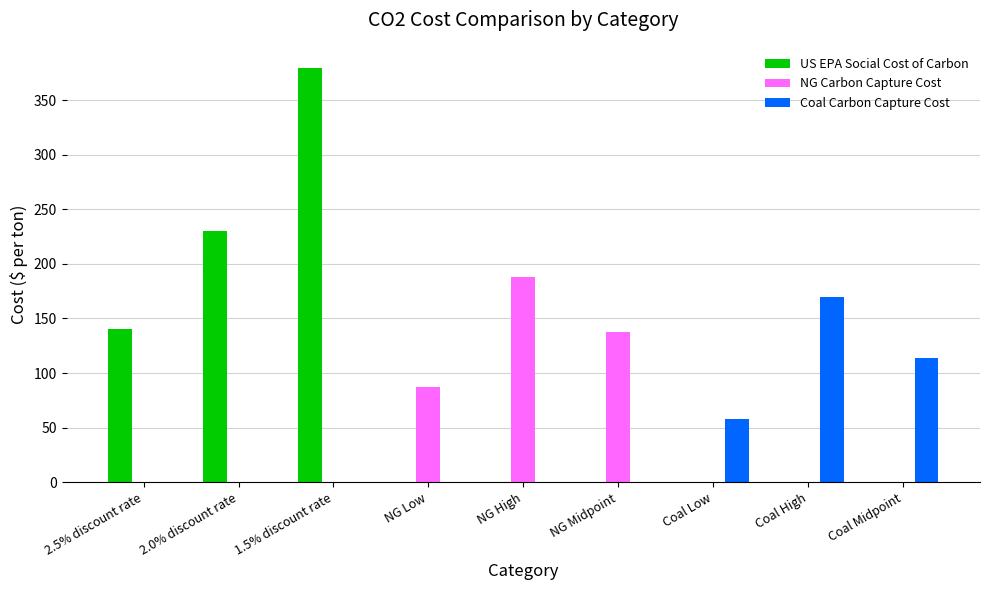

Is the value of NG Carbon Capture Cost at 2.5% discount rate greater than the value of US EPA Social Cost of Carbon at 2.5% discount rate?

No